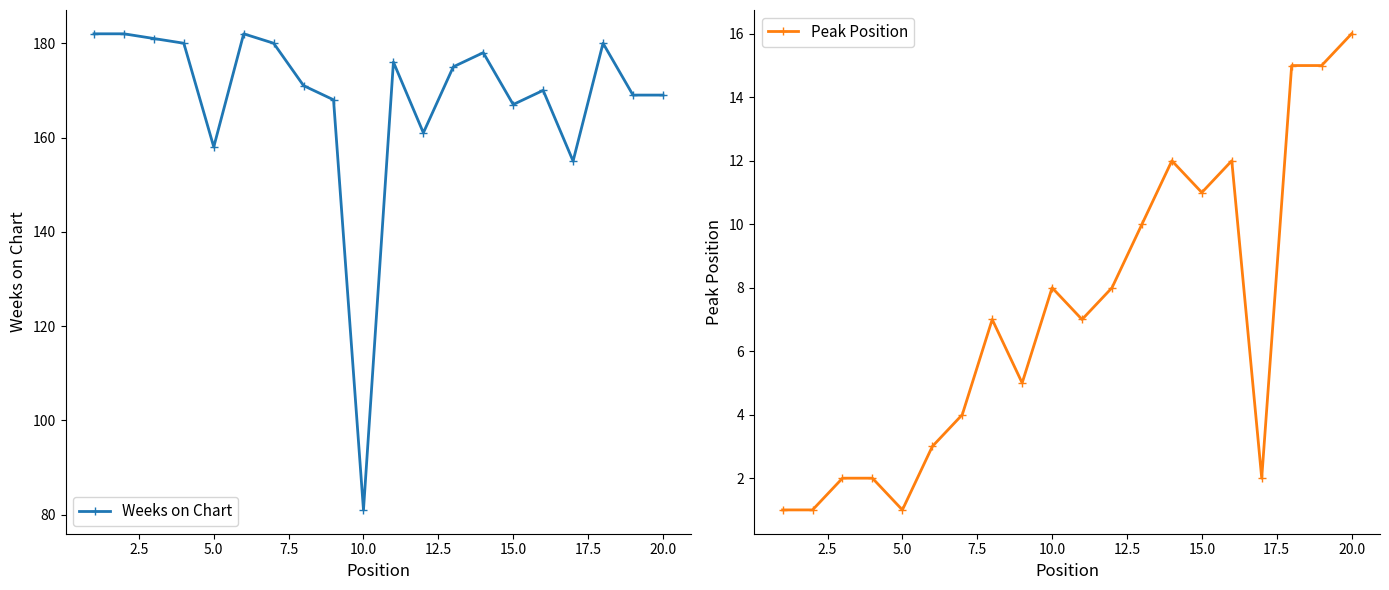

Reading left to right, what are all the values shown in this chart?

Weeks on Chart: 182	182	181	180	158	182	180	171	168	81	176	161	175	178	167	170	155	180	169	169
Peak Position: 1	1	2	2	1	3	4	7	5	8	7	8	10	12	11	12	2	15	15	16